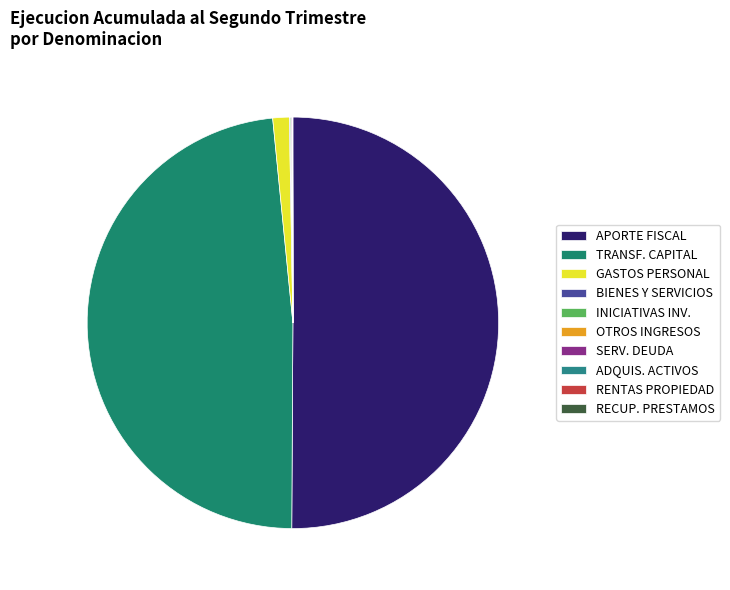

To the nearest percent, what percentage of the pie is APORTE FISCAL?

50%